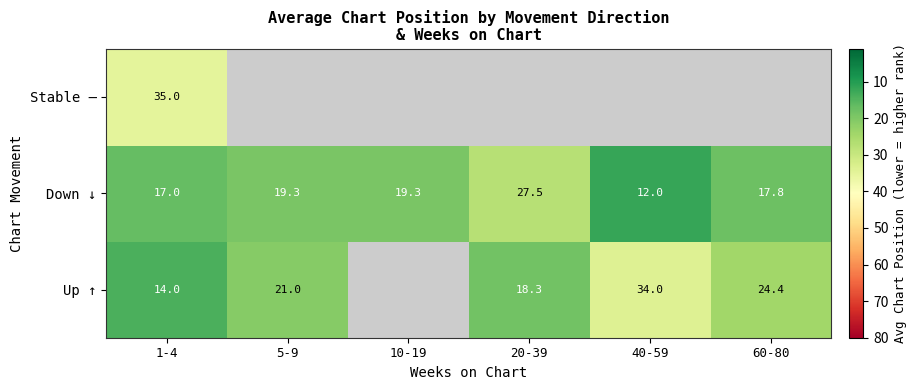

The Up ↑ series shows 34.0 at 40-59. True or false?

True